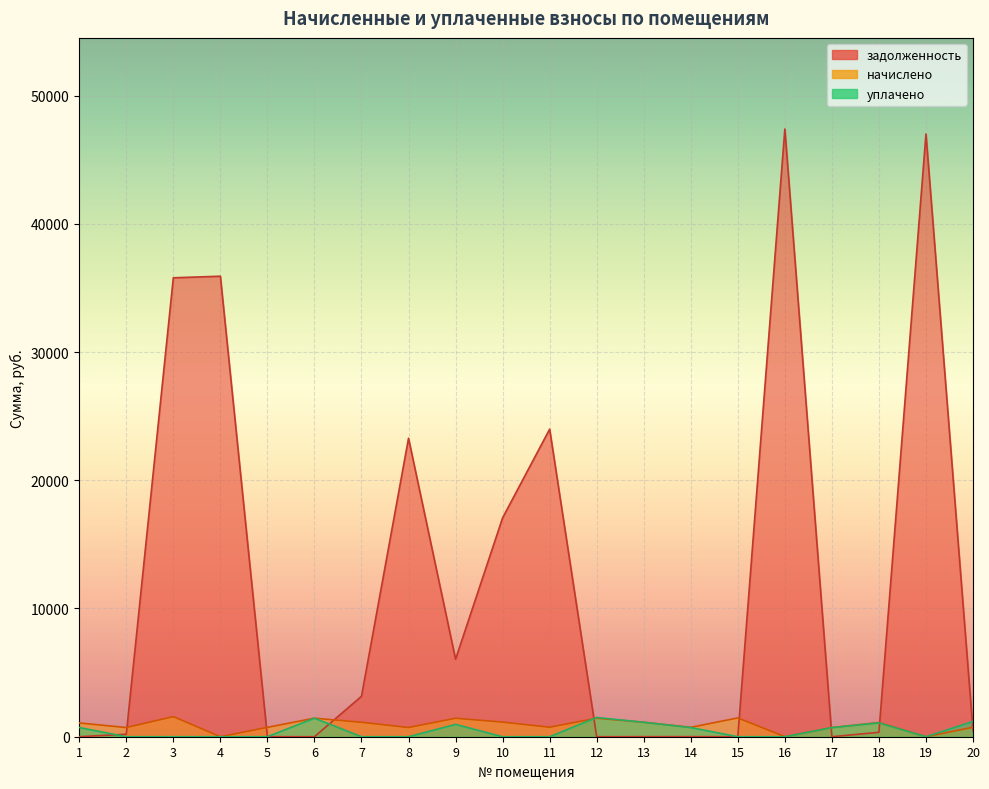

How many data points in задолженность are above 461?

10